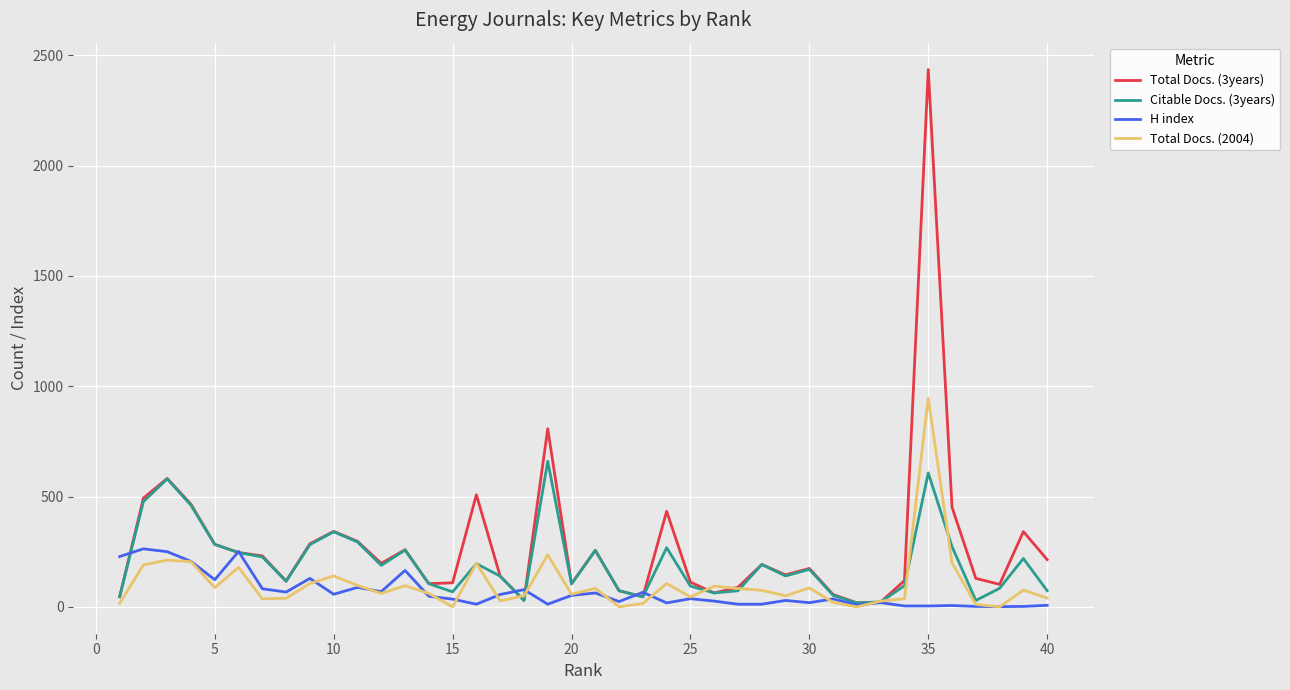

Which series has the largest range (max minus min)?

Total Docs. (3years)